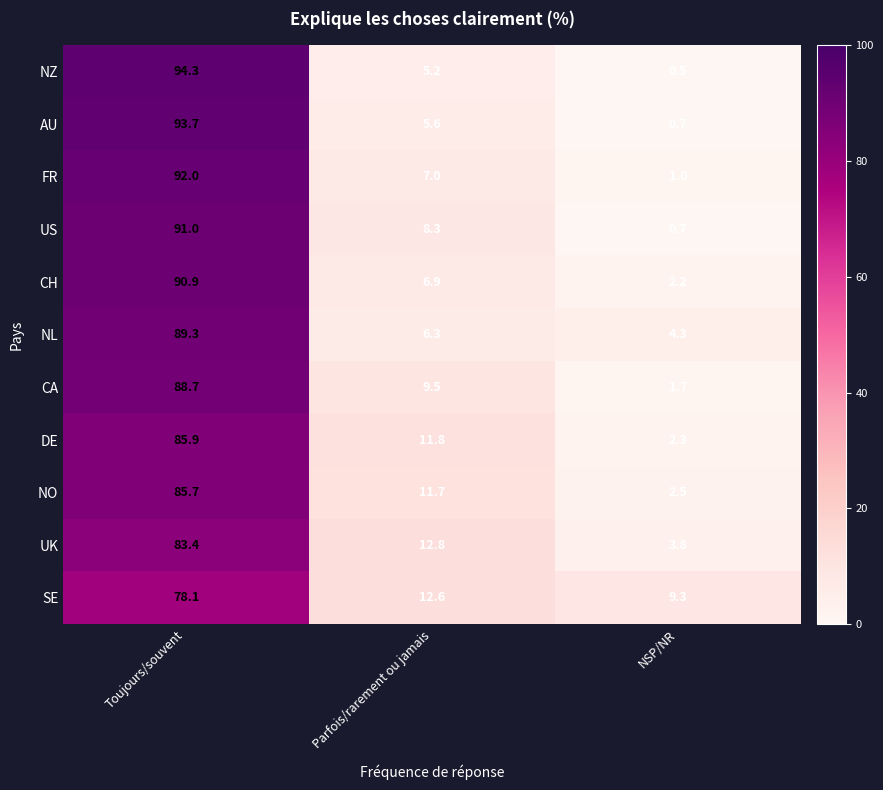

At Parfois/rarement ou jamais, list the series in order from smallest to largest.

NZ, AU, NL, CH, FR, US, CA, NO, DE, SE, UK